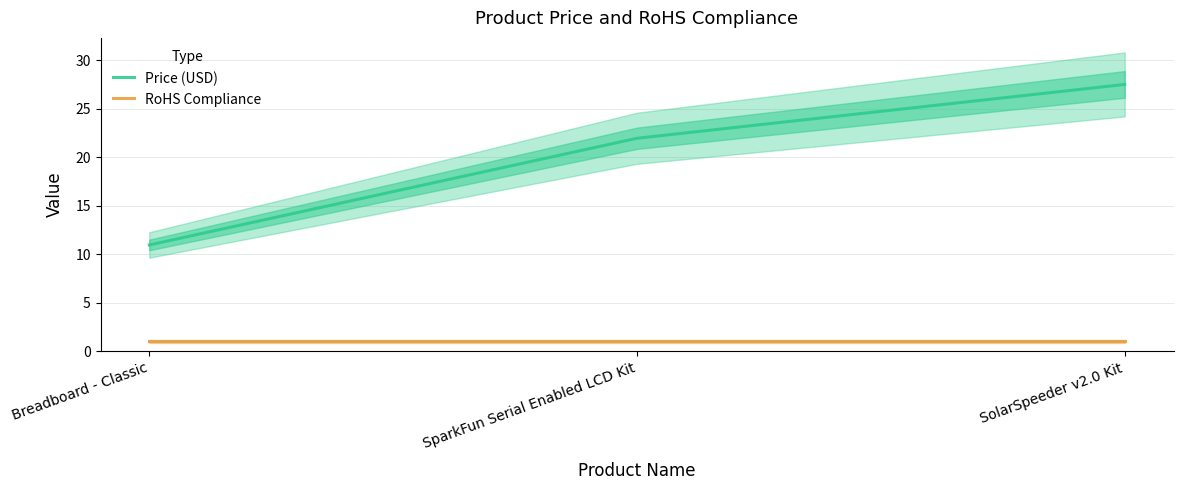

Is it true that RoHS Compliance equals 0.6 at Breadboard - Classic?

False